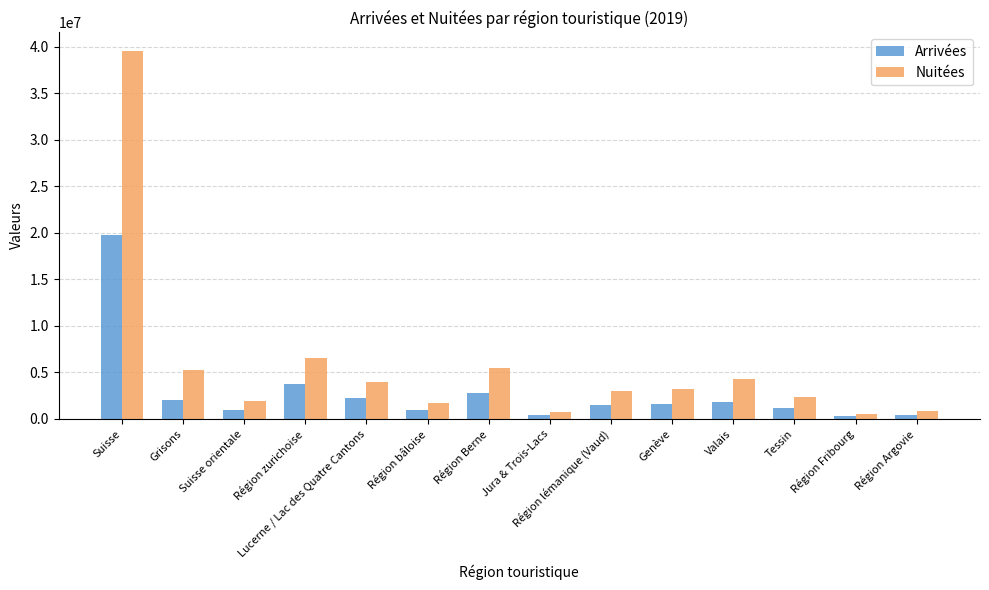

What is the greatest value displayed?

39562039